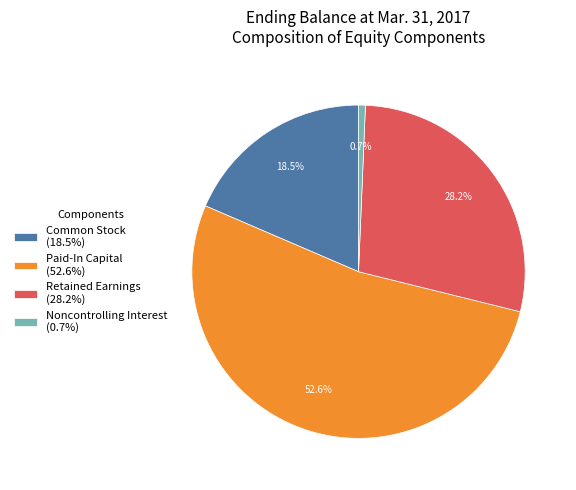

To the nearest percent, what is the combined percentage of Paid-In Capital and Common Stock?

71%